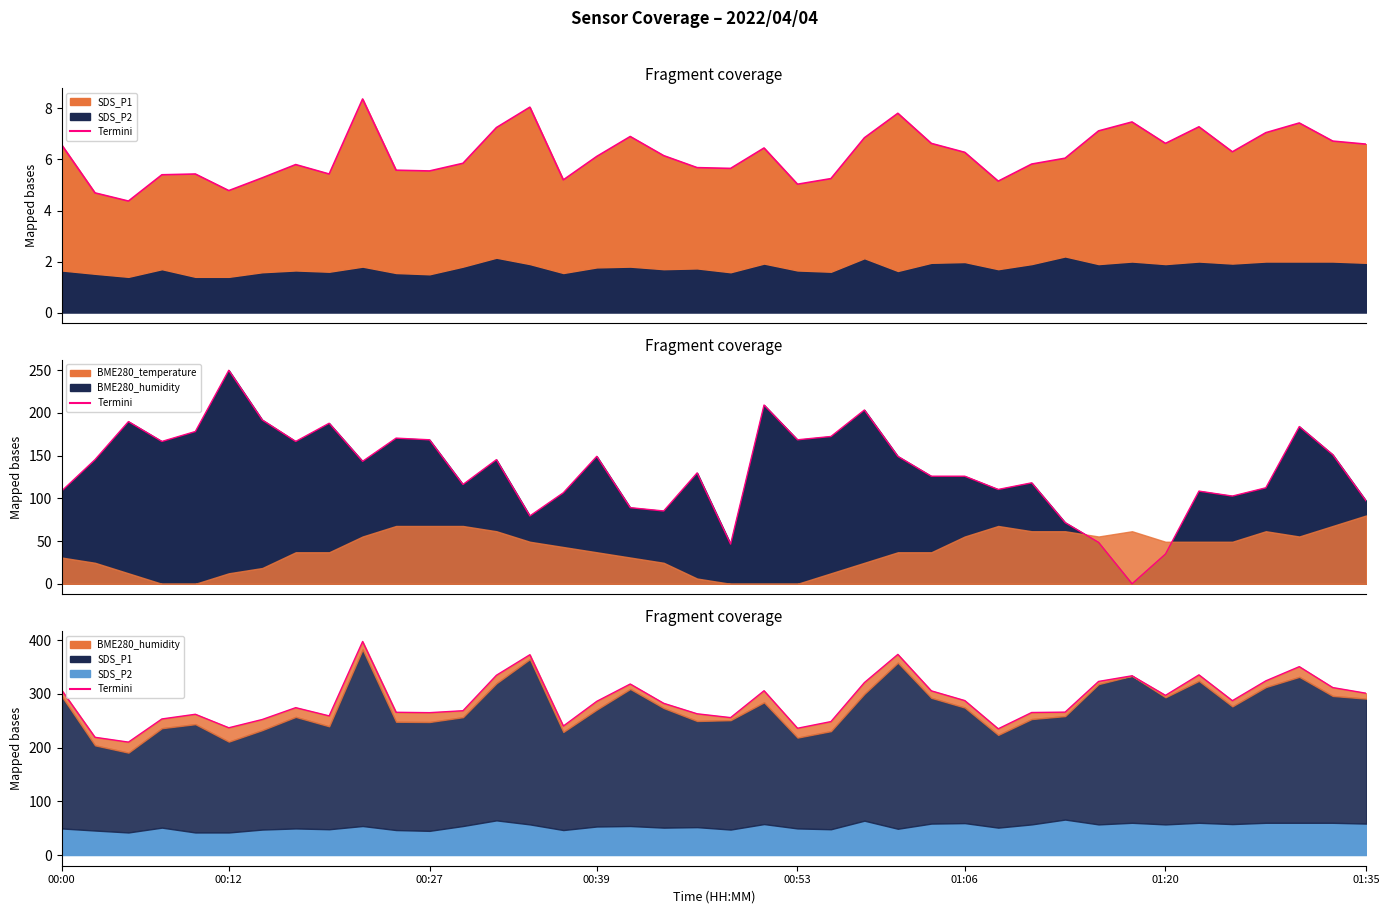

How many lines are shown in the chart?

1